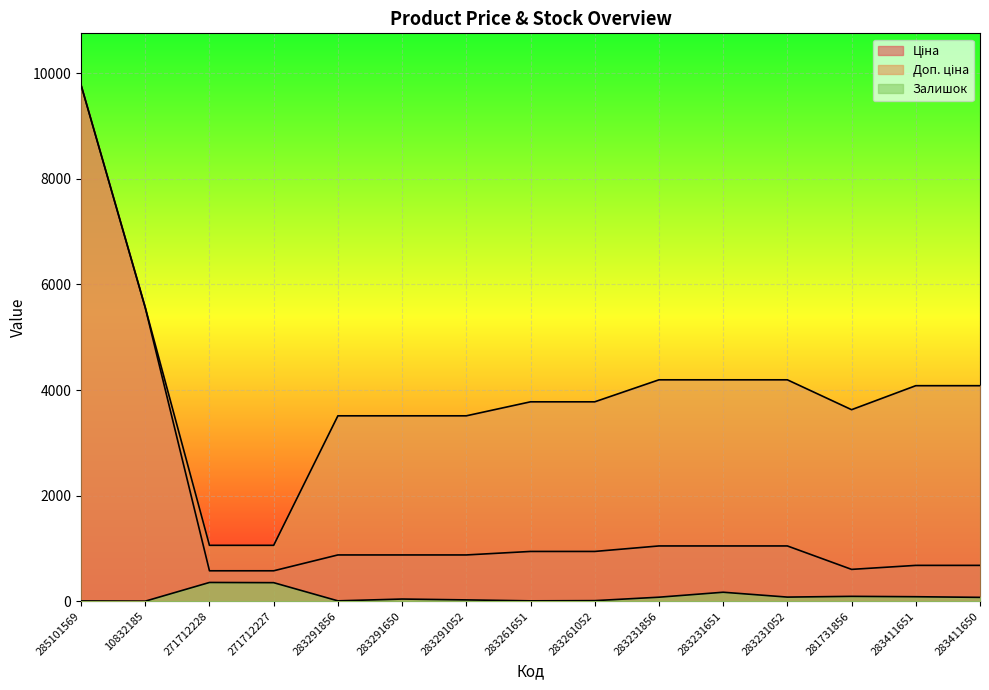

How many lines are shown in the chart?

3